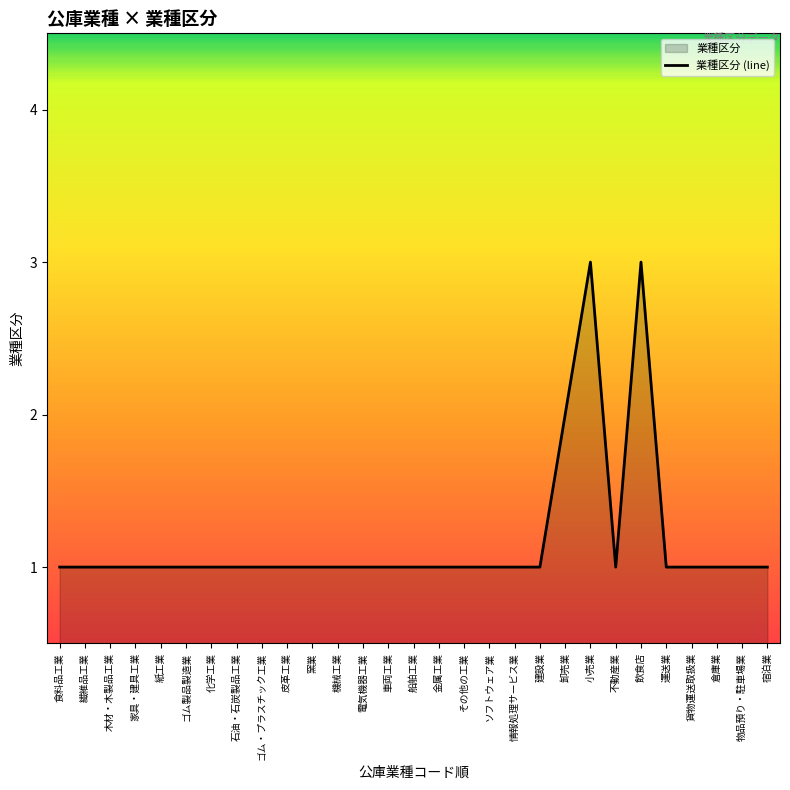

What is the maximum value shown in the chart?

3